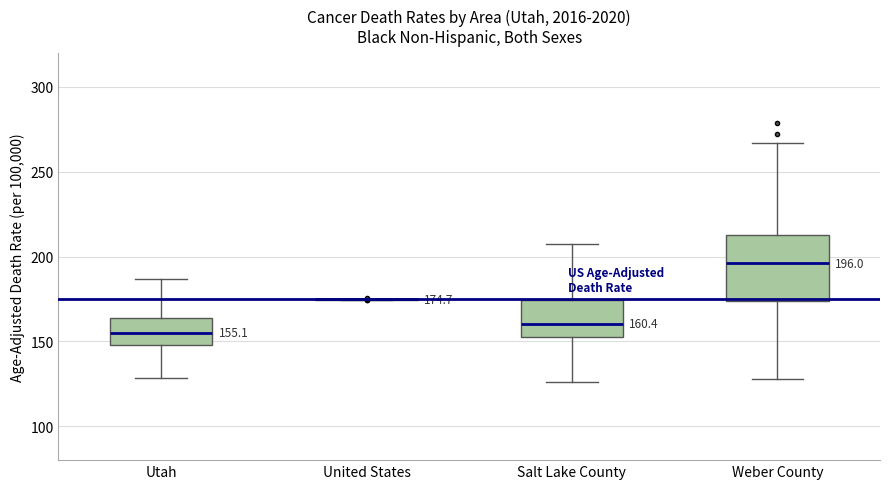

Comparing the boxes themselves (not the whiskers), which one is the tallest?

Weber County